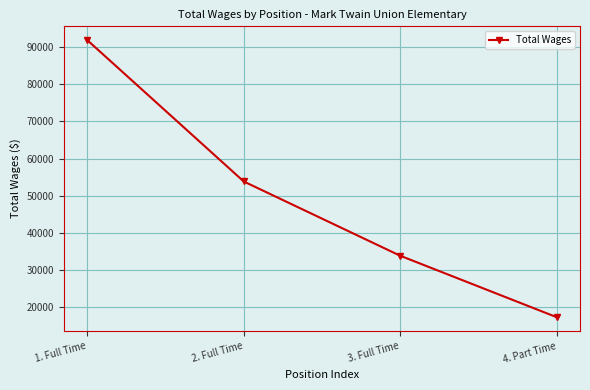

Where does the data first go above 53817?

1. Full Time